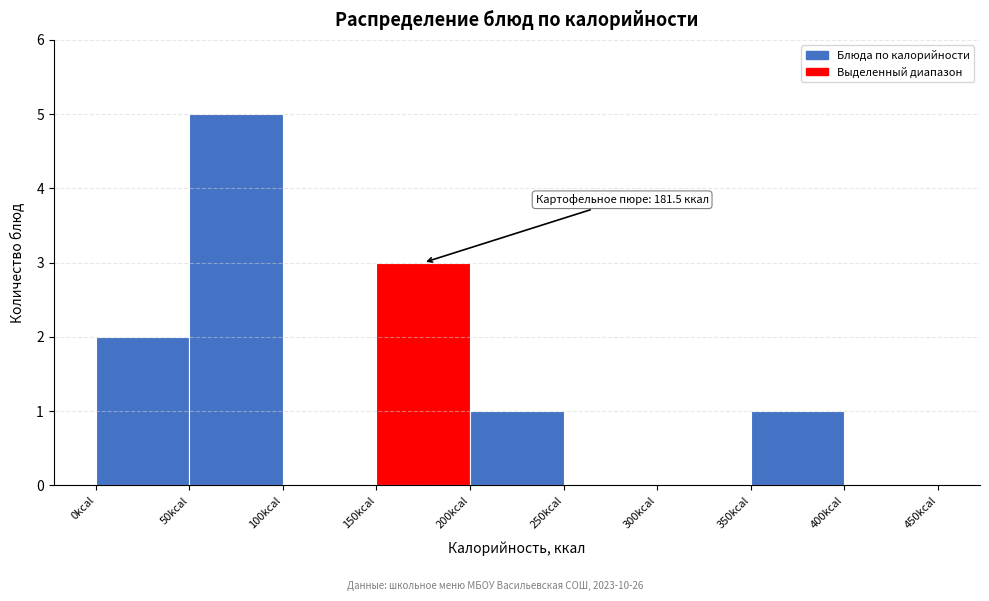

Which range on the x-axis has the tallest bar?

50 to 100